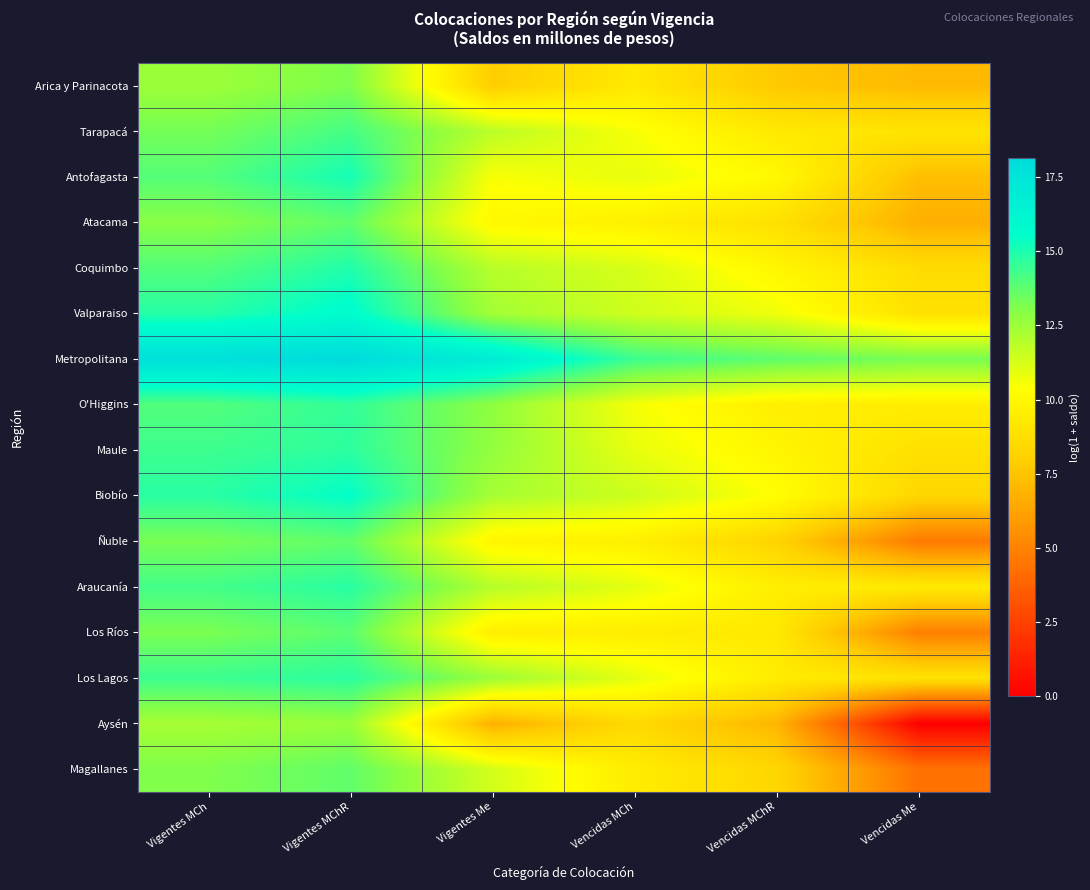

What is the maximum value shown in the chart?

18.1